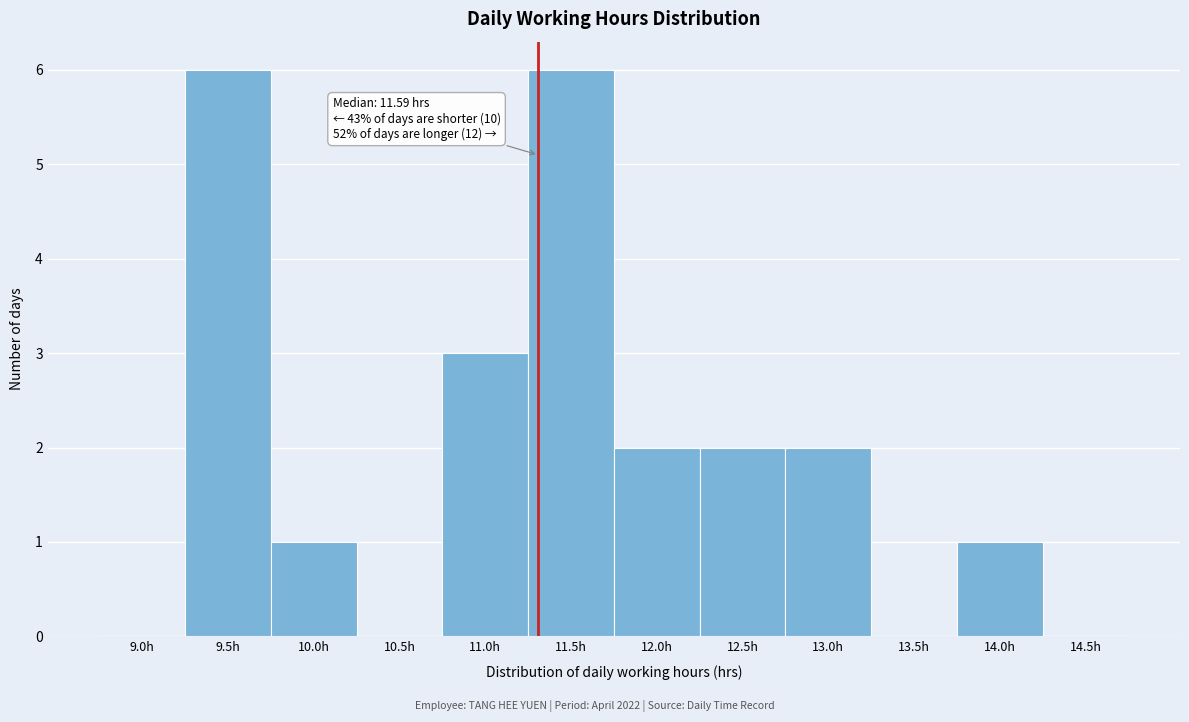

Reading right to left, list all the values displayed in this chart.

14.5h=0	14.0h=1	13.5h=0	13.0h=2	12.5h=2	12.0h=2	11.5h=6	11.0h=3	10.5h=0	10.0h=1	9.5h=6	9.0h=0